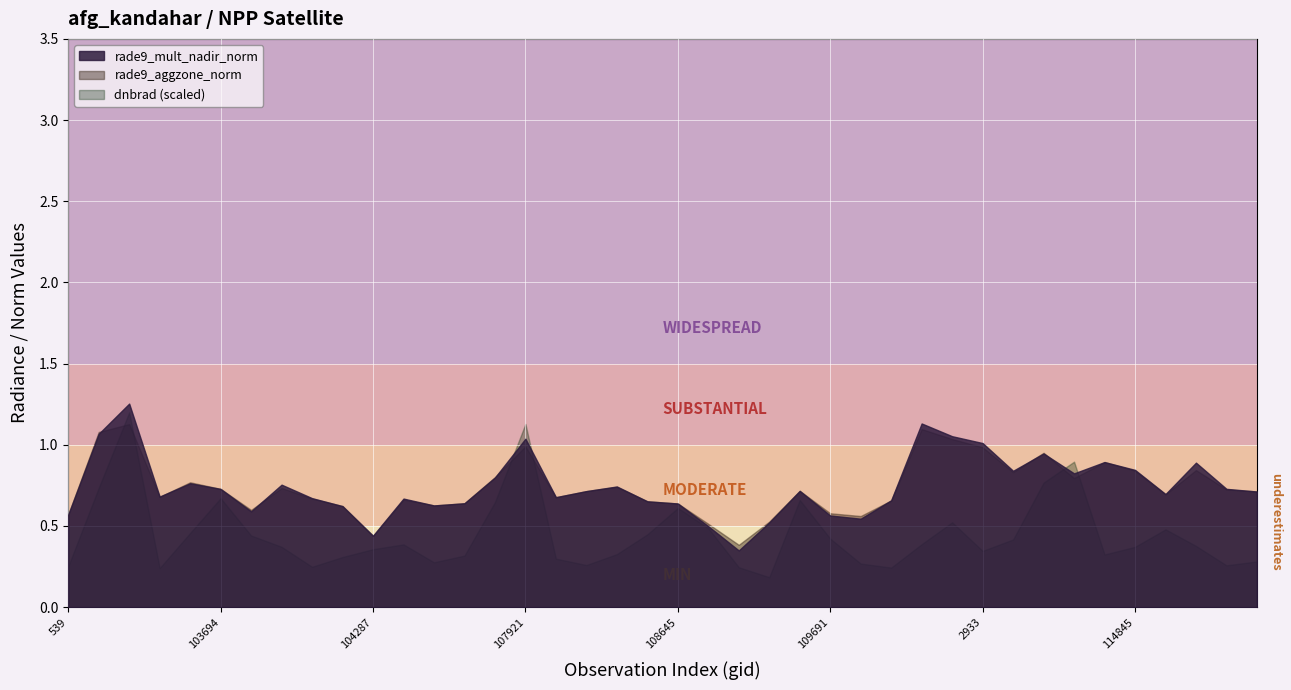

Where is the first local minimum for dnbrad?

103338